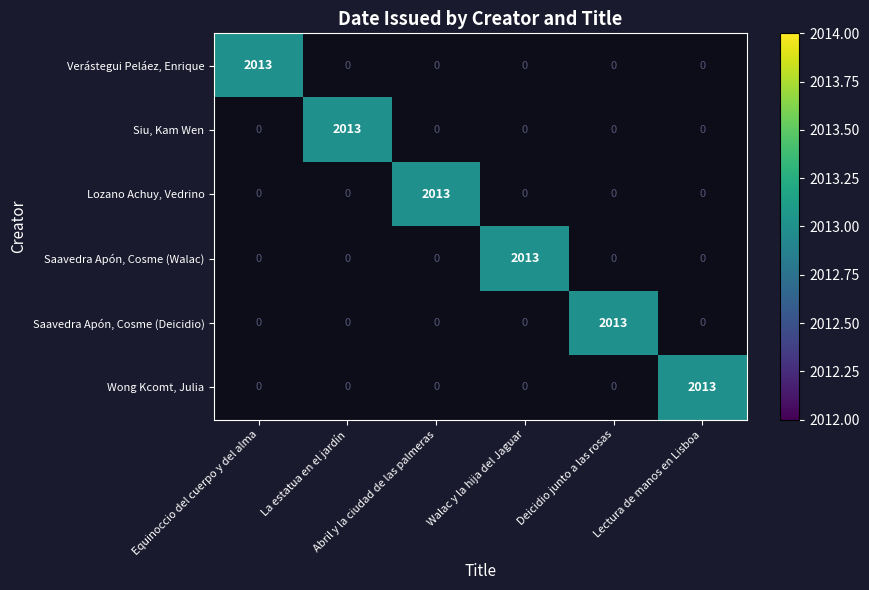

The value of Verástegui Peláez, Enrique at 0 is 700. True or false?

False